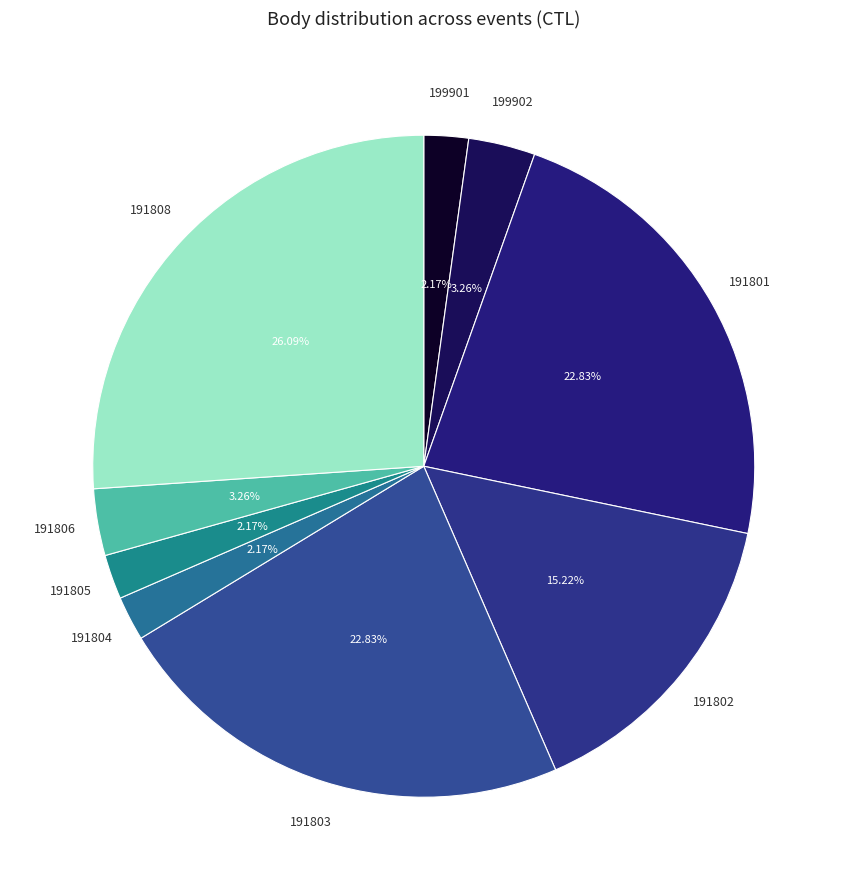

How many slices are in this pie chart?

9